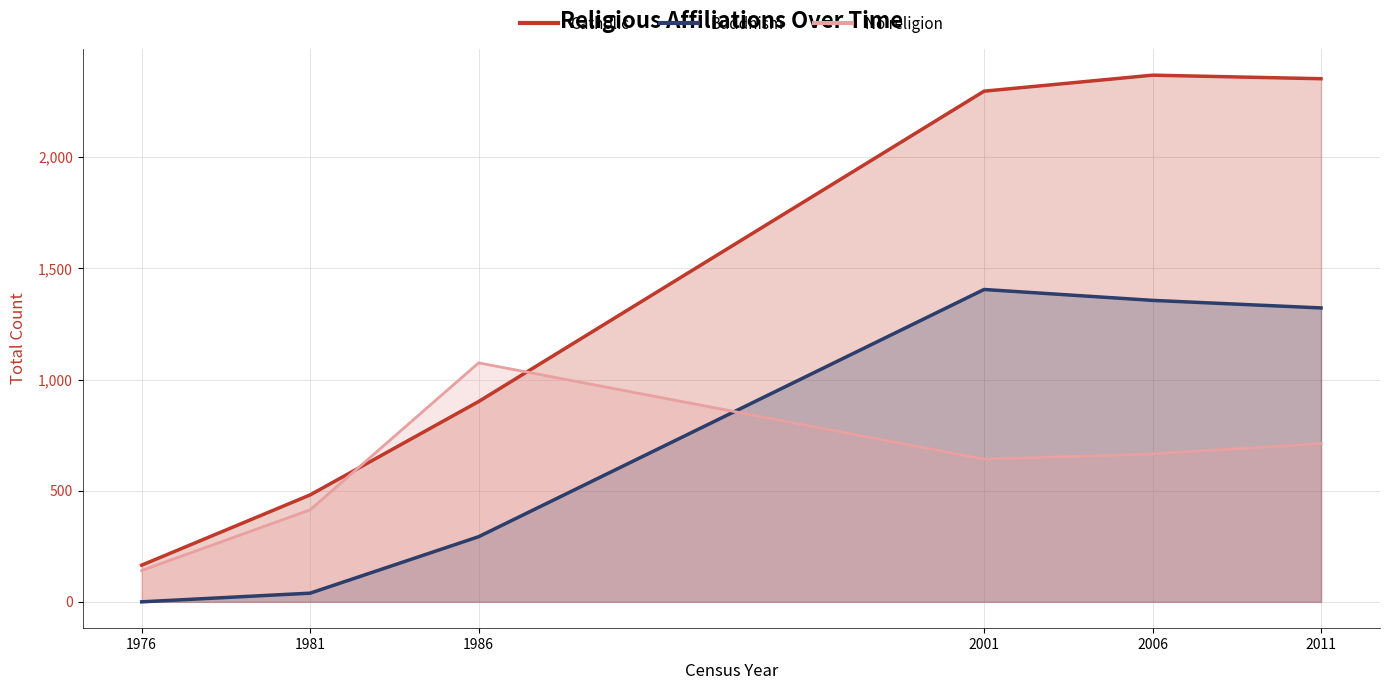

The No religion series shows 1040 at 2001. True or false?

False